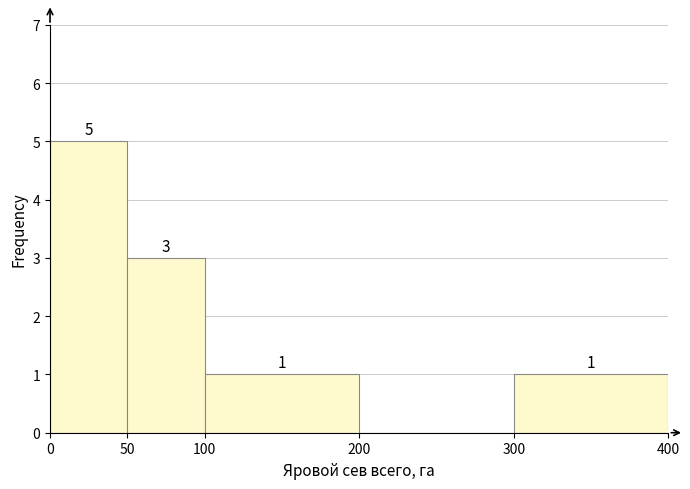

Which range on the x-axis has the tallest bar?

0 to 50